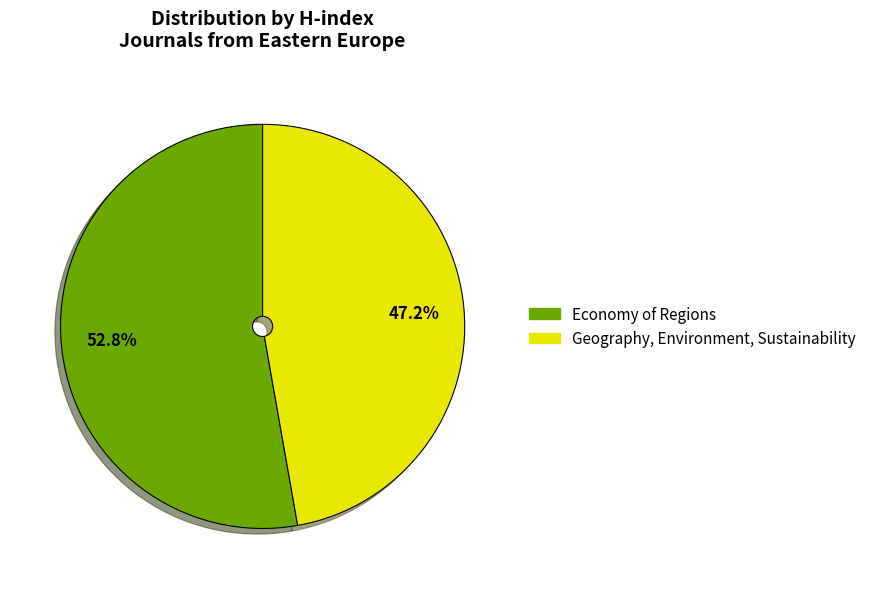

Rank the categories by value from highest to lowest.

Economy of Regions, Geography, Environment, Sustainability